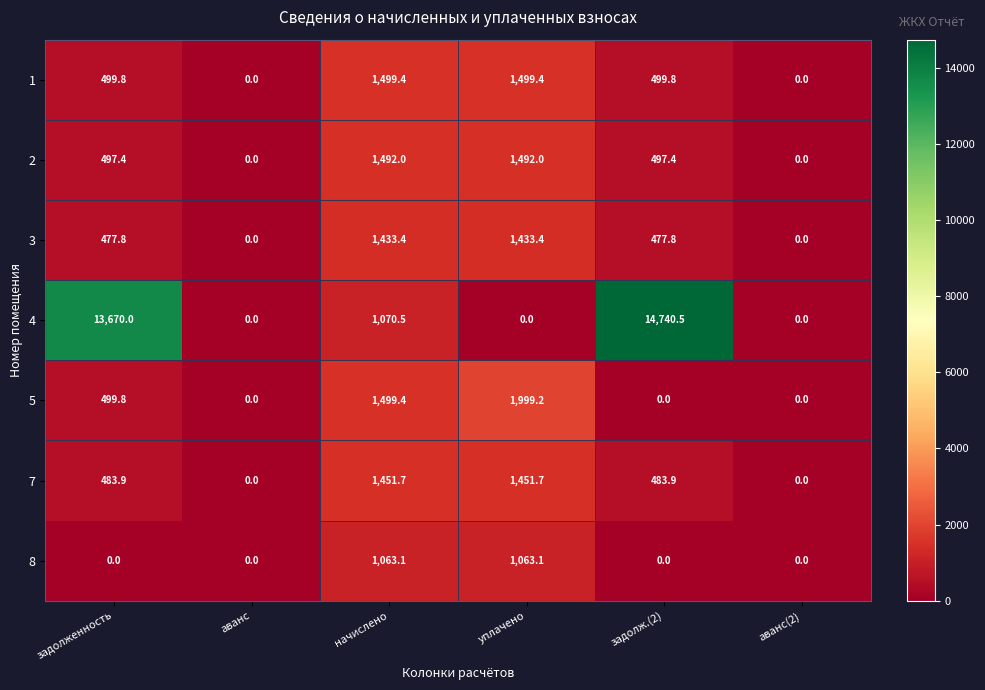

What is the difference between the 5 values at уплачено and аванс(2)?

1999.2